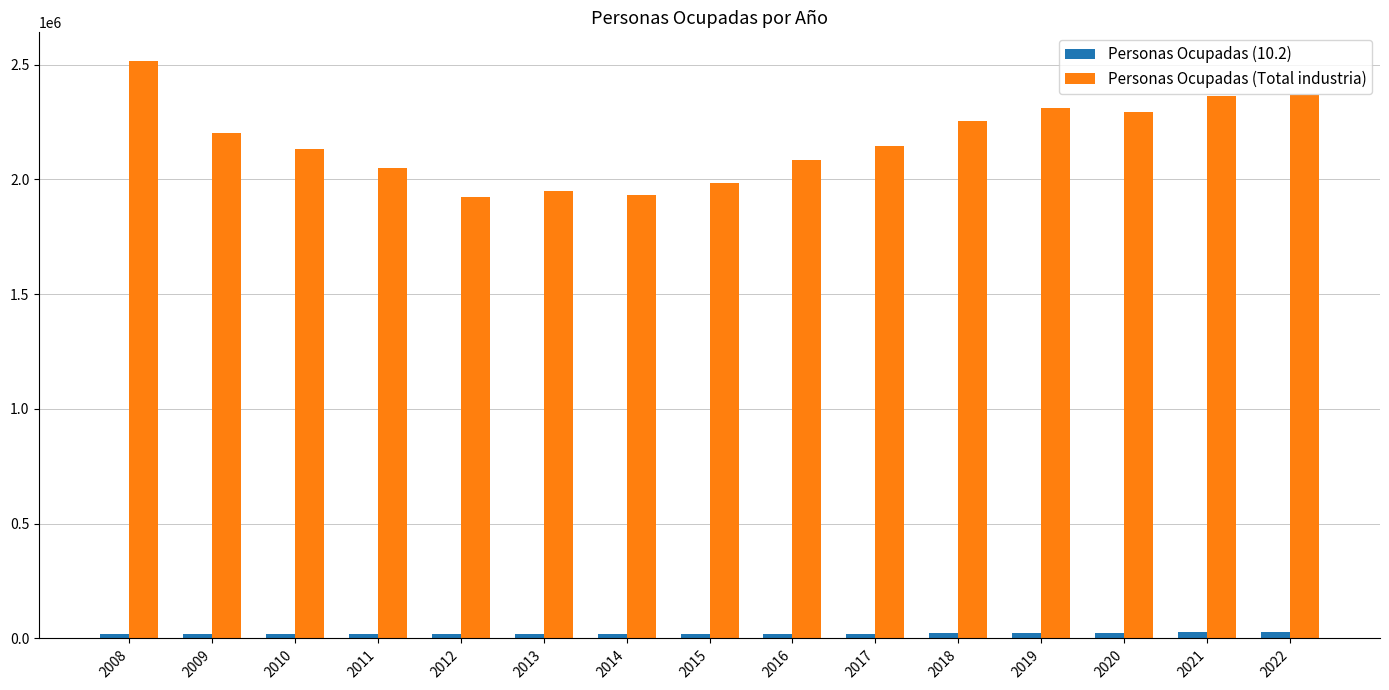

What is the greatest value displayed?

2514397